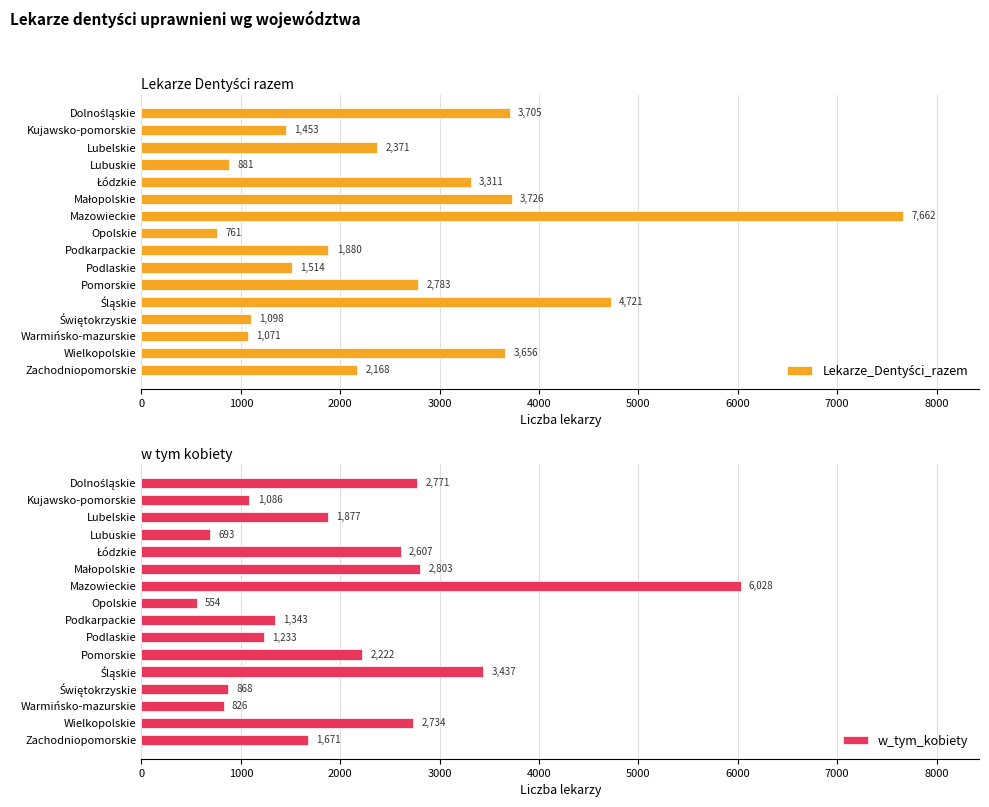

What is the difference between the maximum and second lowest values in the w_tym_kobiety series?

5335